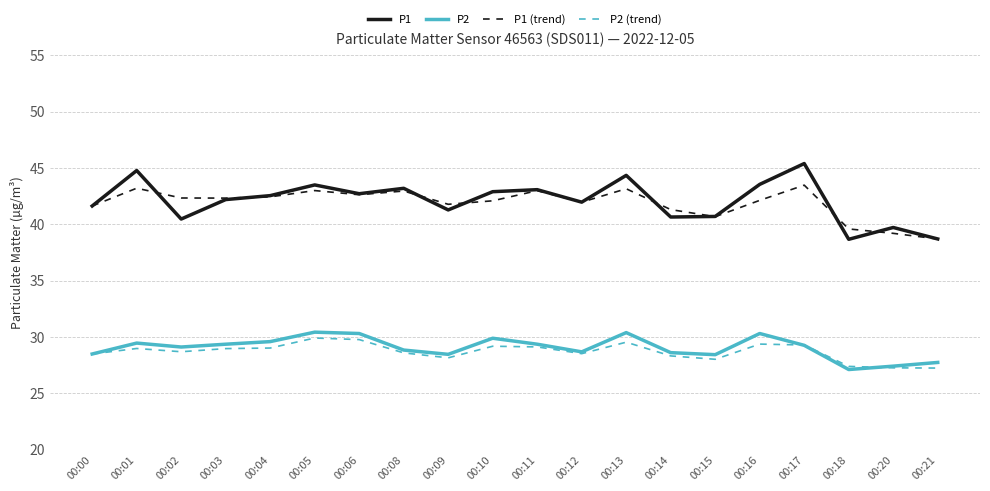

Which series has the widest spread of values?

P1